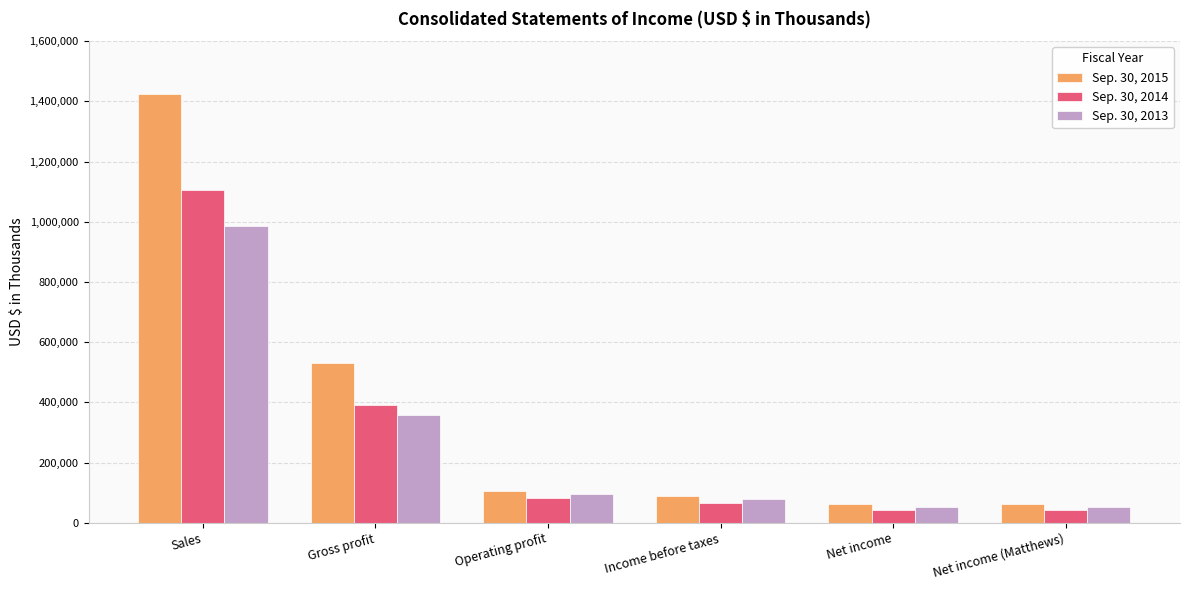

What is the difference between the maximum and minimum values in the Sep. 30, 2013 series?

931352